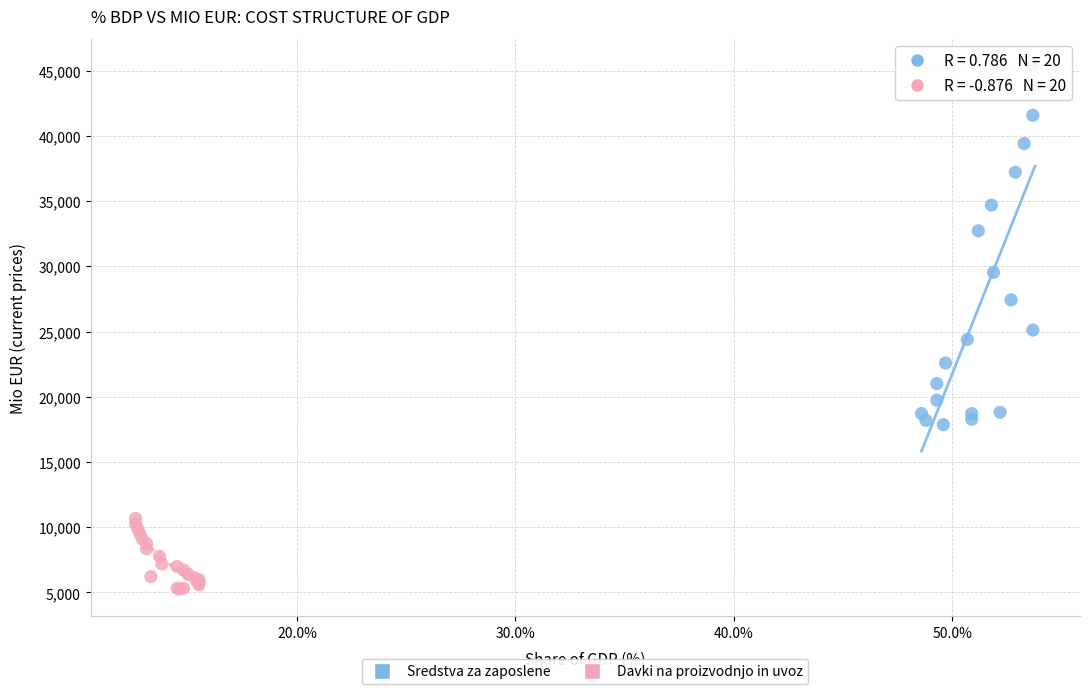

Which series reaches the minimum Y coordinate?

Davki na proizvodnjo in uvoz